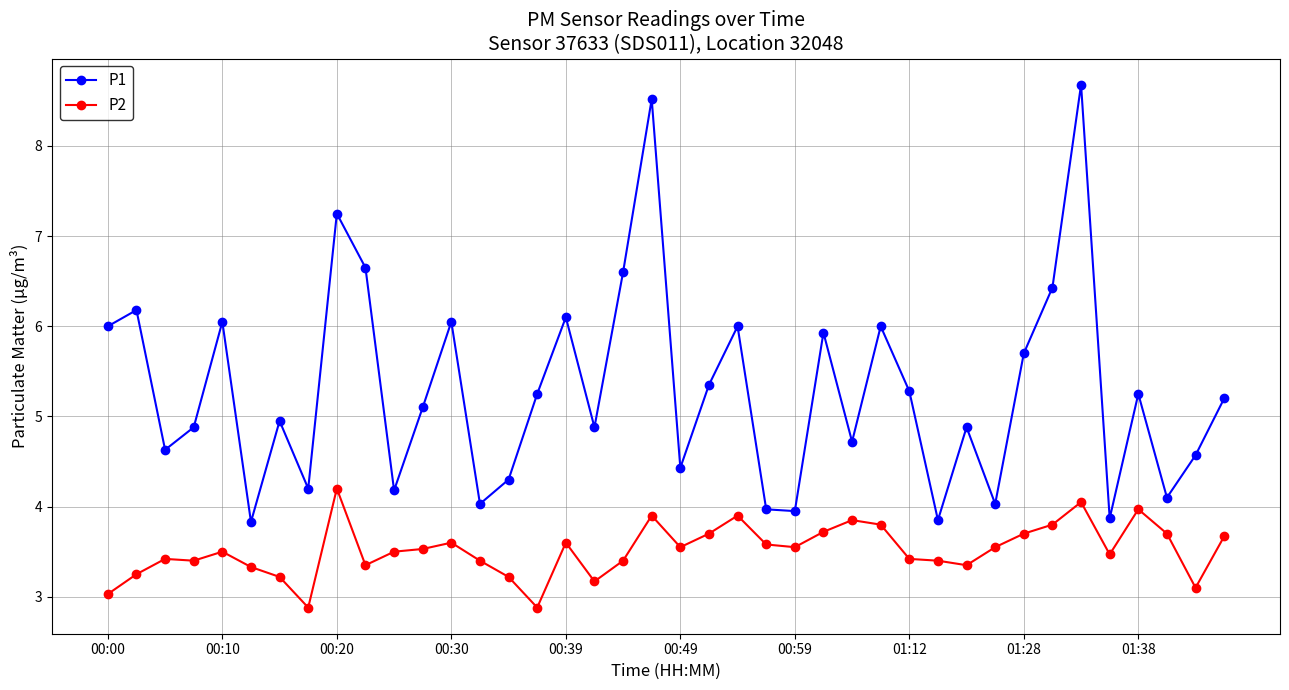

What is the value of the P2 point at the 11th from the left?

3.5